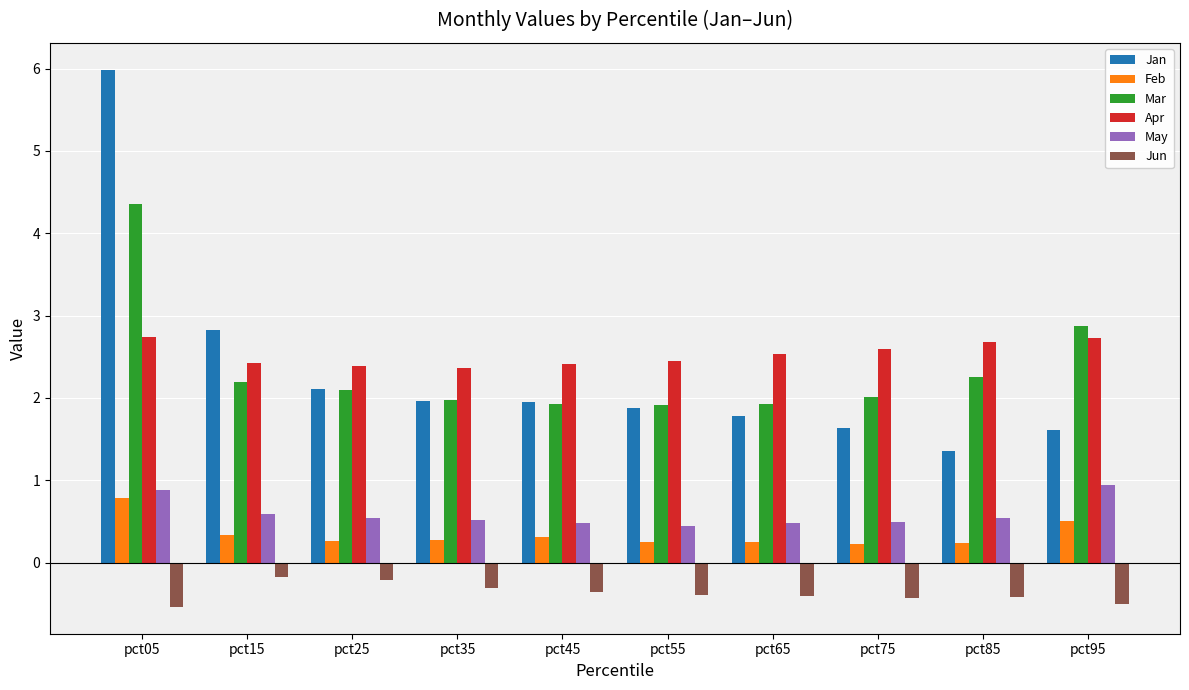

What is the value of the Mar bar at the 3rd from the left?

2.1